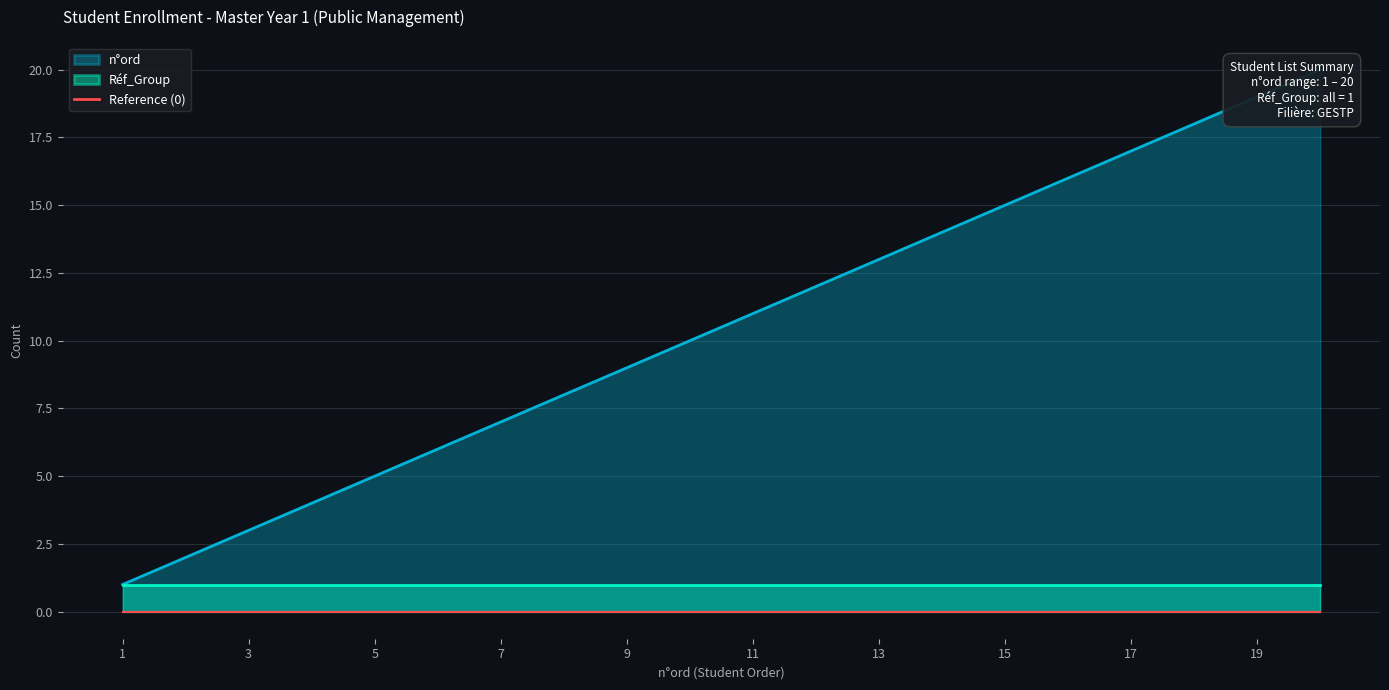

Count the number of values greater than 11.

9